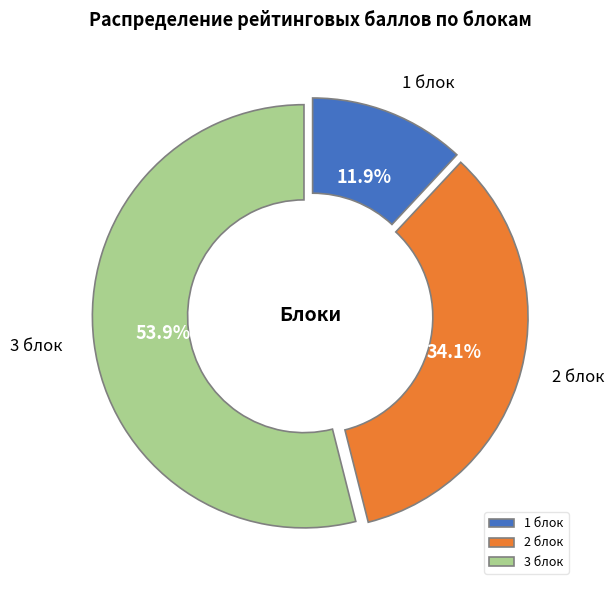

Which category has the smallest portion of the pie?

1 блок